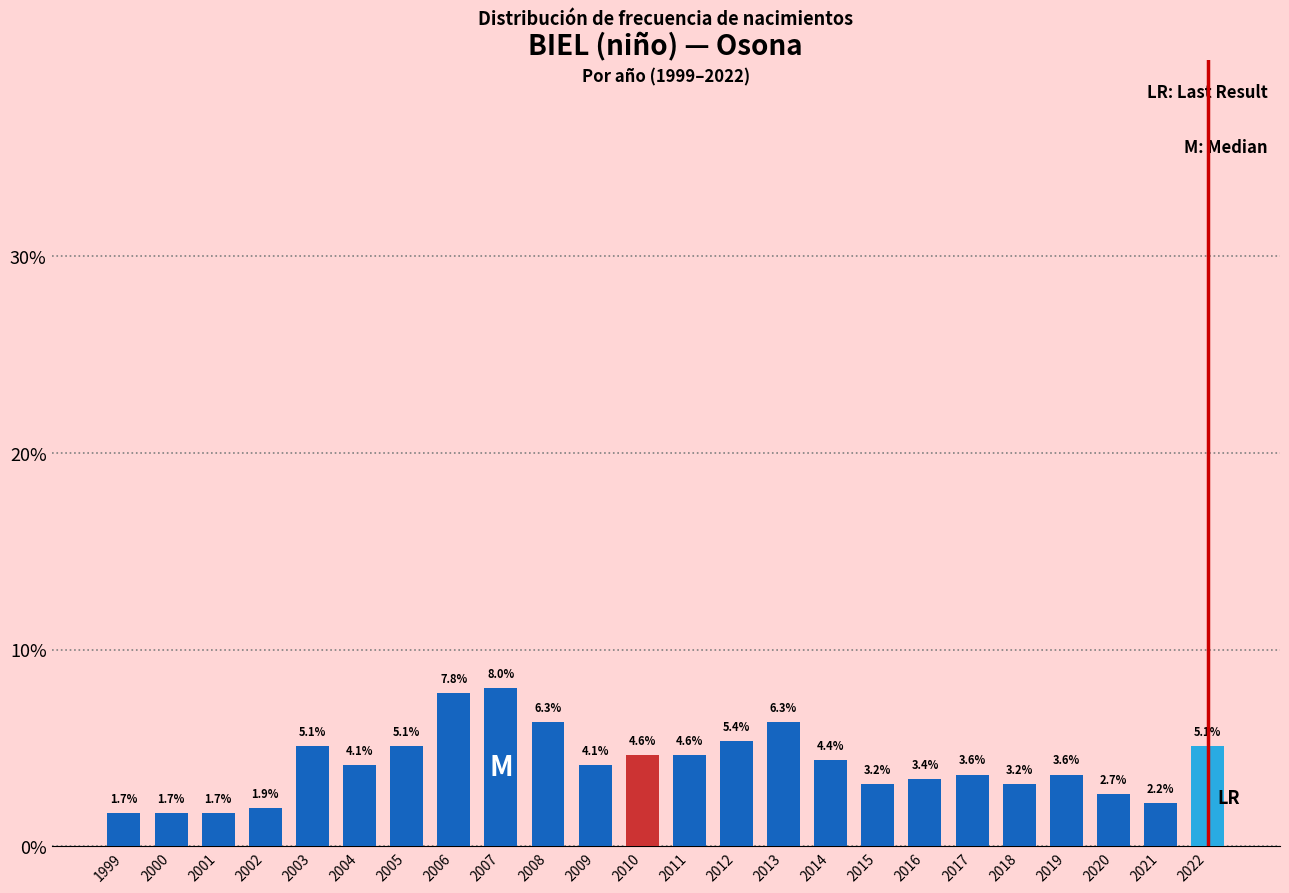

Reading left to right, list all the values displayed in this chart.

1.7	1.7	1.7	1.9	5.1	4.1	5.1	7.8	8.0	6.3	4.1	4.6	4.6	5.4	6.3	4.4	3.2	3.4	3.6	3.2	3.6	2.7	2.2	5.1